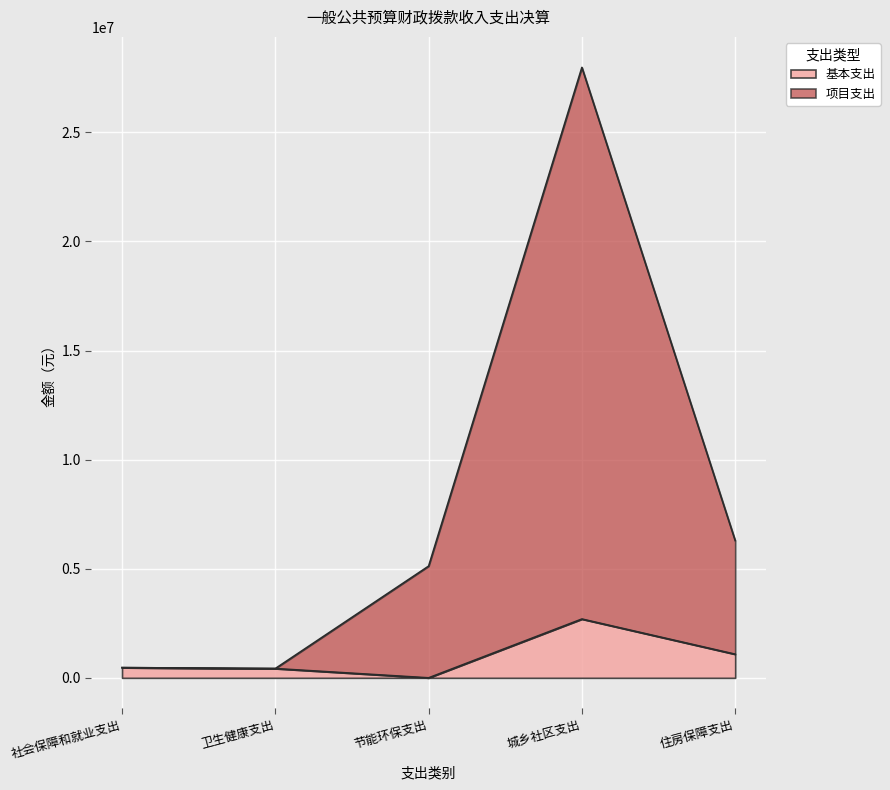

Reading right to left, list all the values displayed in this chart.

本年支出合计: 住房保障支出=6290945.9	城乡社区支出=27973989.8	节能环保支出=5119473.9	卫生健康支出=425202.1	社会保障和就业支出=467520.5
基本支出: 住房保障支出=1083553.9	城乡社区支出=2695256.7	节能环保支出=0.0	卫生健康支出=425202.1	社会保障和就业支出=467520.5